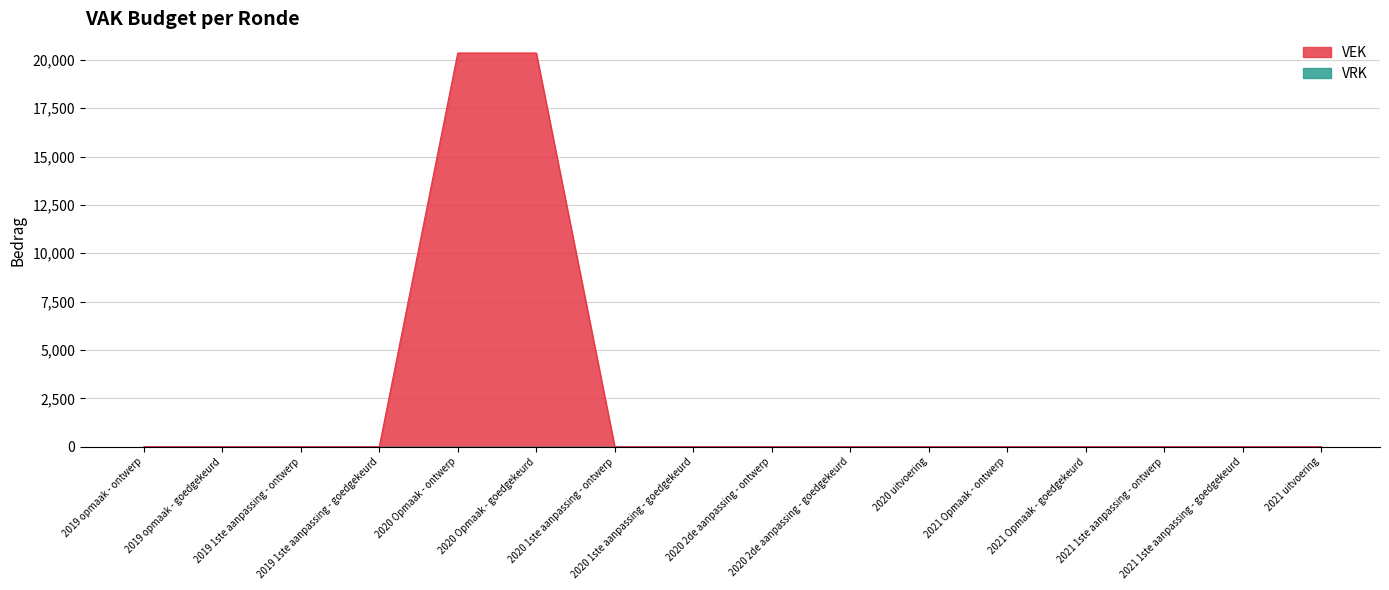

List the labels in order of value, largest first.

2020 Opmaak - ontwerp, 2020 Opmaak - goedgekeurd, 2019 opmaak - ontwerp, 2019 opmaak - goedgekeurd, 2019 1ste aanpassing - ontwerp, 2019 1ste aanpassing - goedgekeurd, 2020 1ste aanpassing - ontwerp, 2020 1ste aanpassing - goedgekeurd, 2020 2de aanpassing - ontwerp, 2020 2de aanpassing - goedgekeurd, 2020 uitvoering, 2021 Opmaak - ontwerp, 2021 Opmaak - goedgekeurd, 2021 1ste aanpassing - ontwerp, 2021 1ste aanpassing - goedgekeurd, 2021 uitvoering